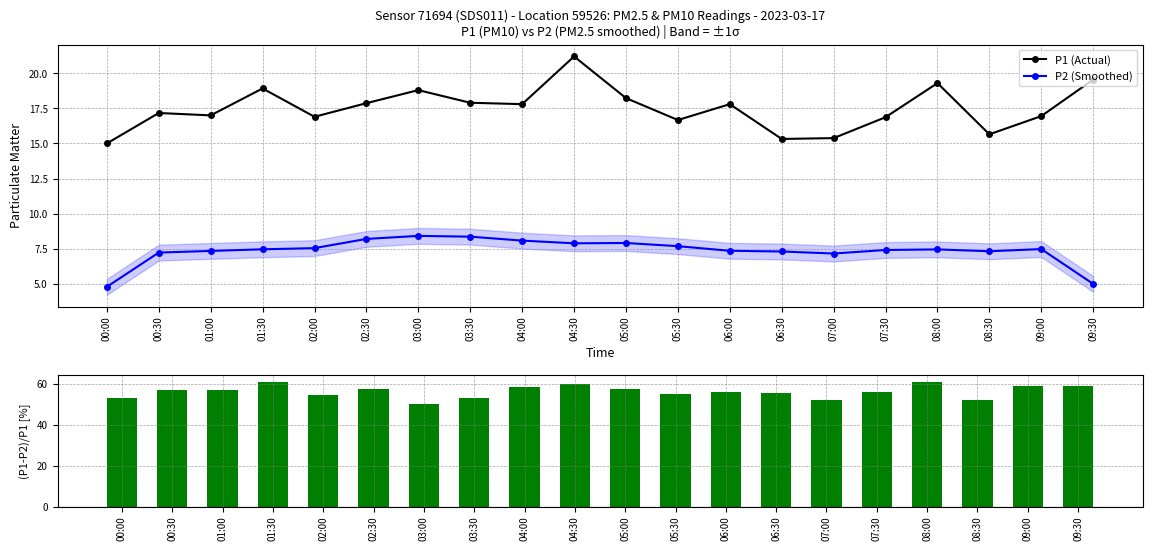

How many series are shown in this chart?

3